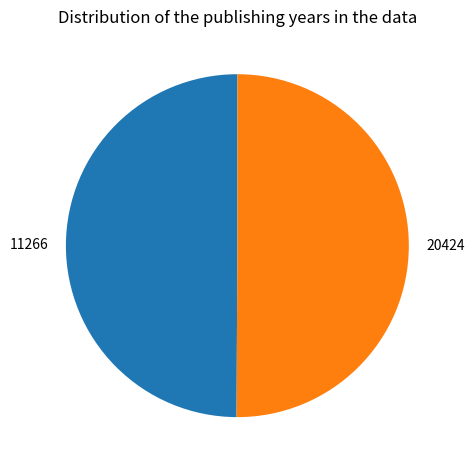

The 20424 slice represents 50% of the pie. True or false?

True